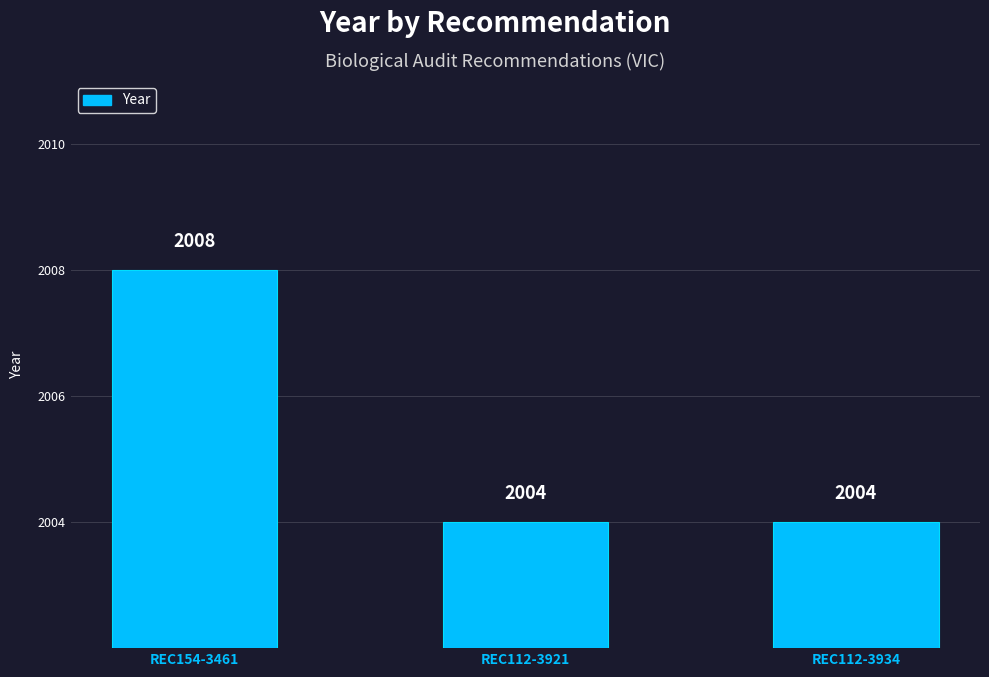

What is the greatest value displayed?

2008